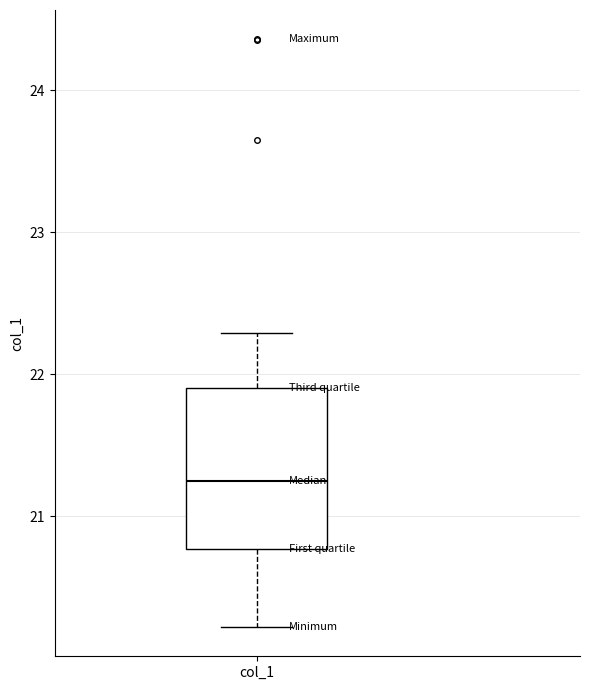

Transcribe this box plot: give where the median line is, the range the box spans, and where the two whiskers end, as read against the y-axis. The values are not printed on the chart, so give them approximately, as read against the axis.

median 21.3, box 20.8 to 21.9, whiskers 20.2 to 22.3